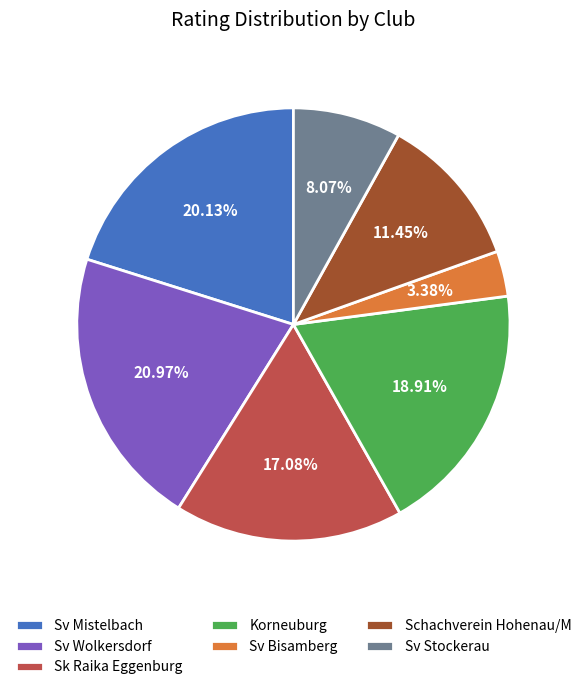

To the nearest percent, what is the difference between the Sk Raika Eggenburg and Sv Bisamberg slice percentages?

14%